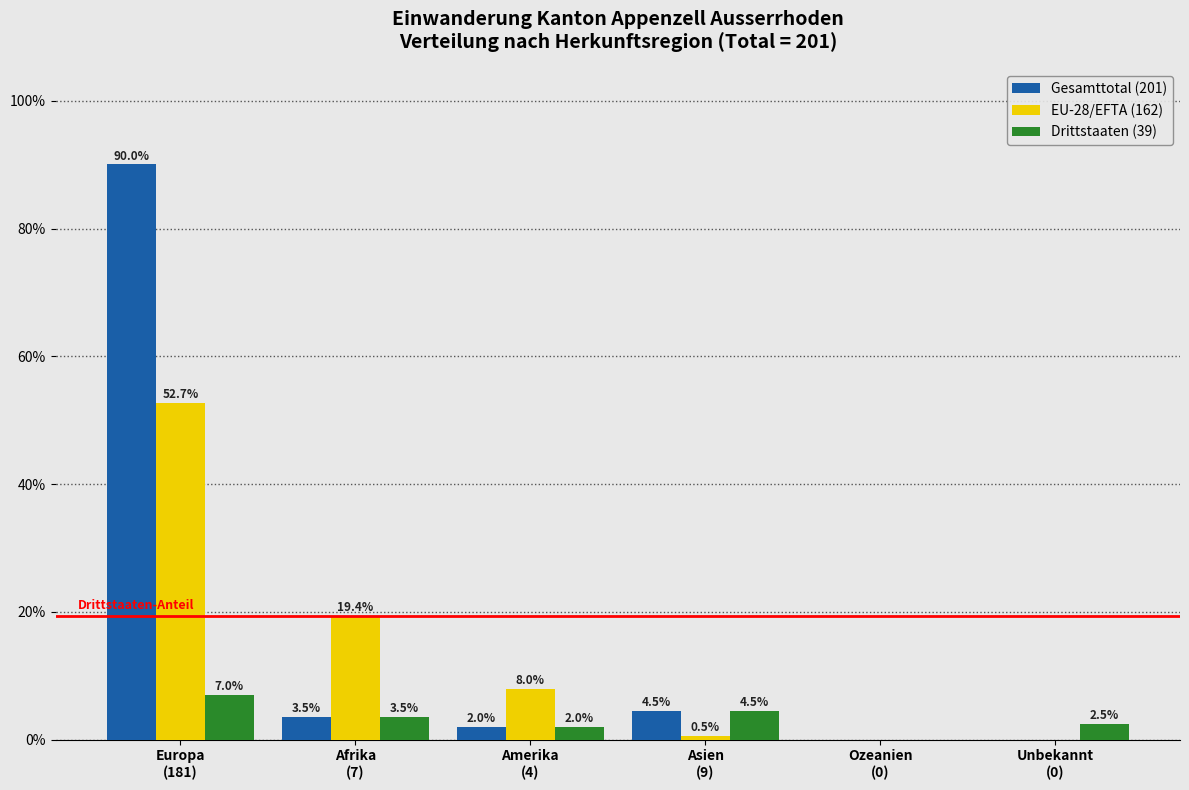

What is the sum of all EU-28/EFTA (162) values?

80.6